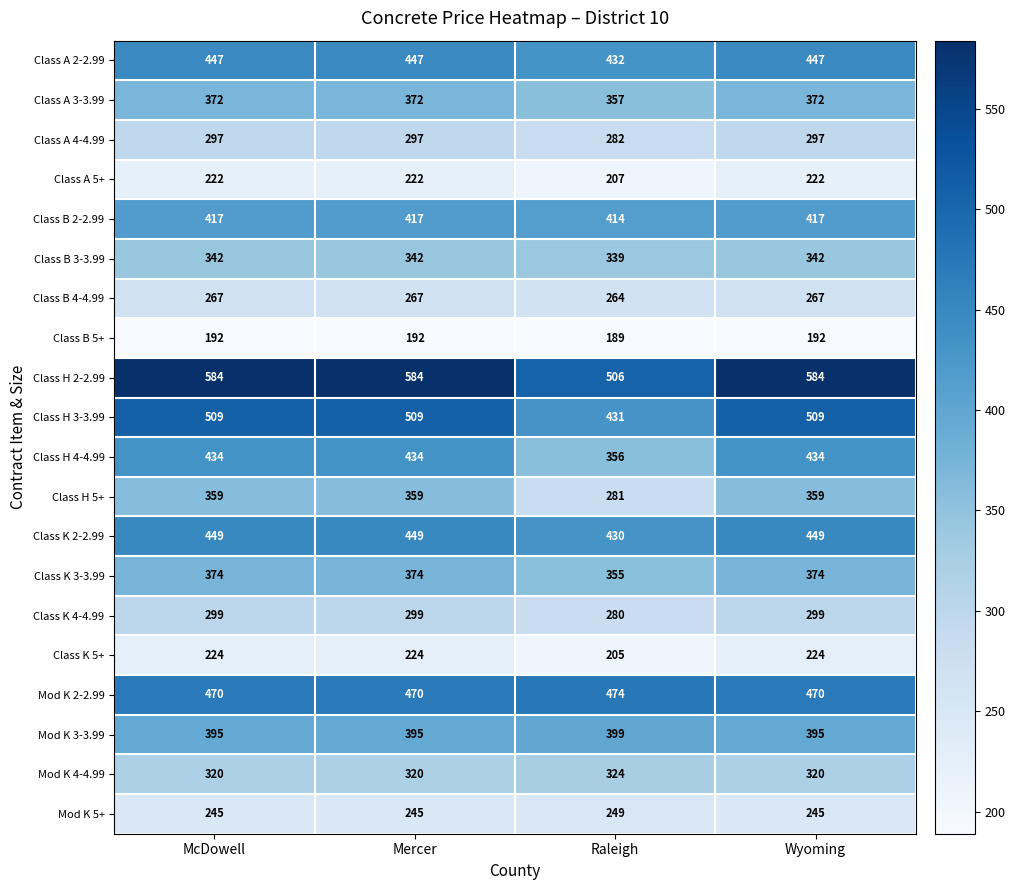

What is the difference between the highest and lowest values at Raleigh?

317